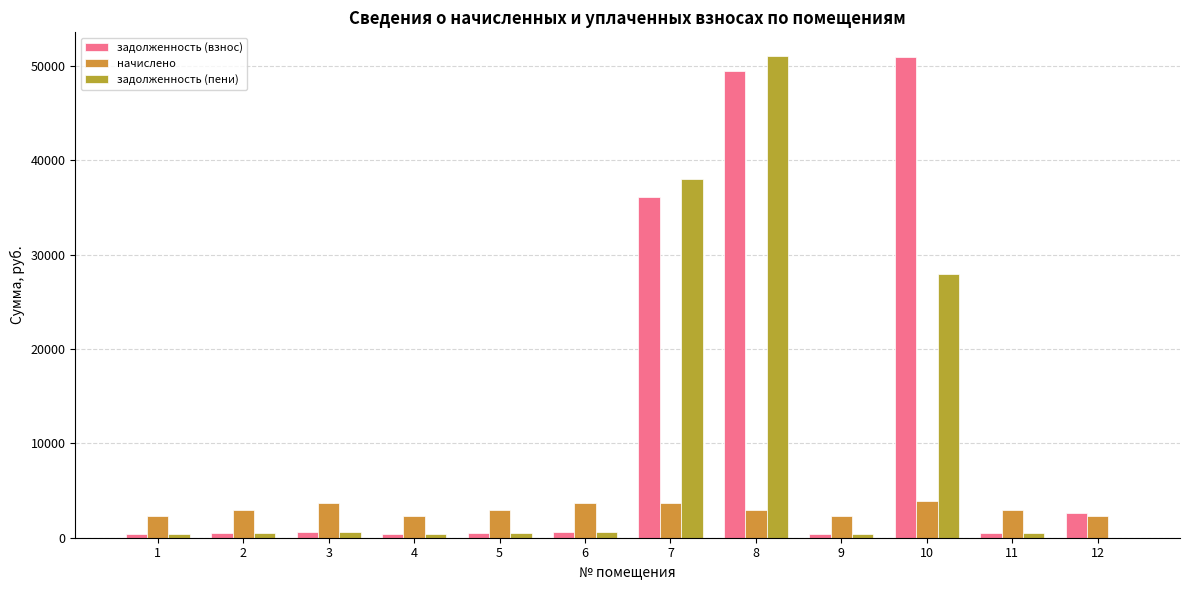

What is the maximum value shown in the chart?

51035.6